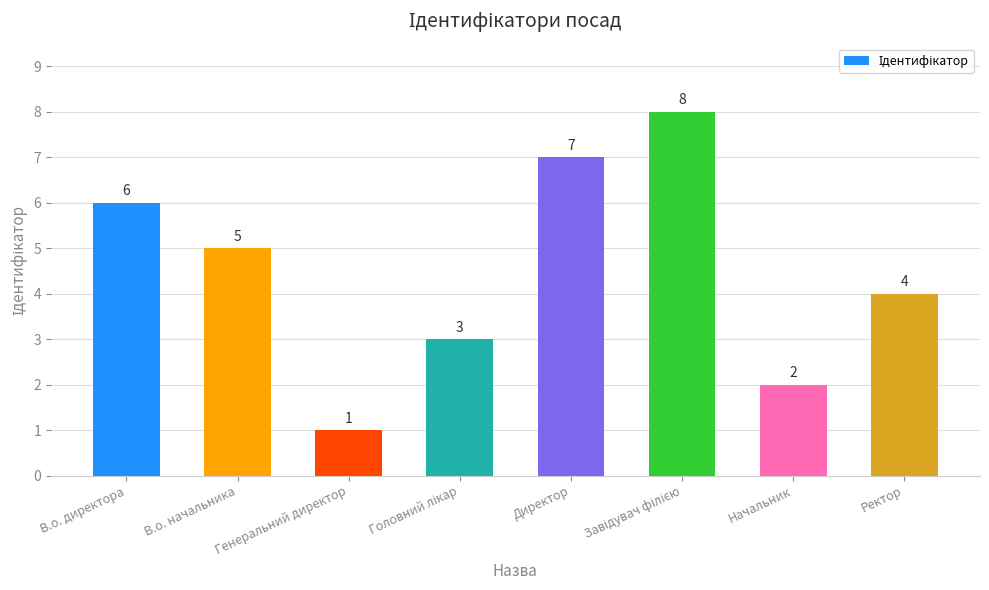

What is the greatest value displayed?

8